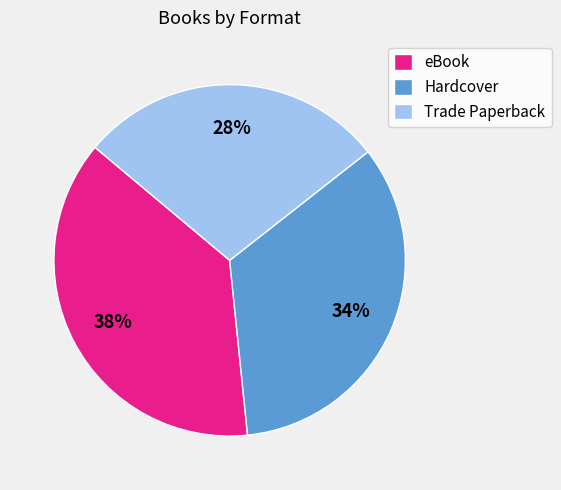

To the nearest percent, what is the combined percentage of Trade Paperback and eBook?

66%